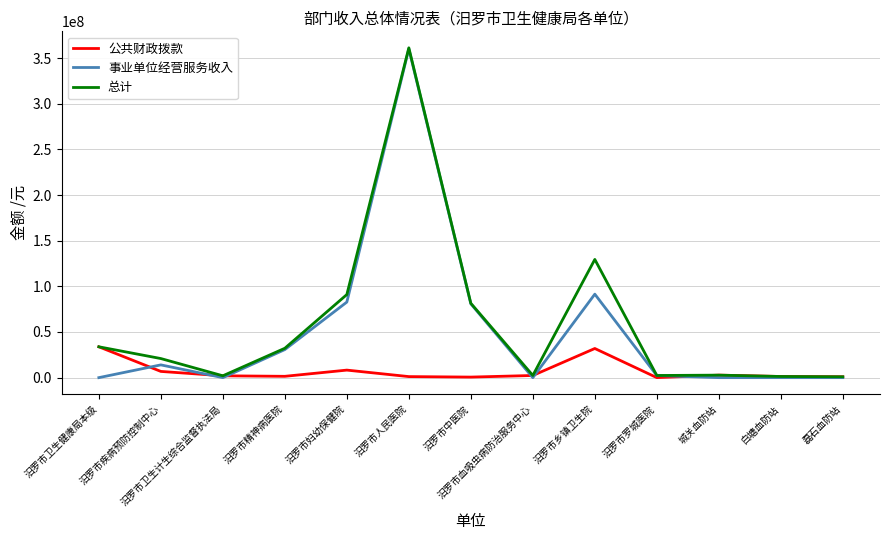

What position from the right is 磊石血防站?

1